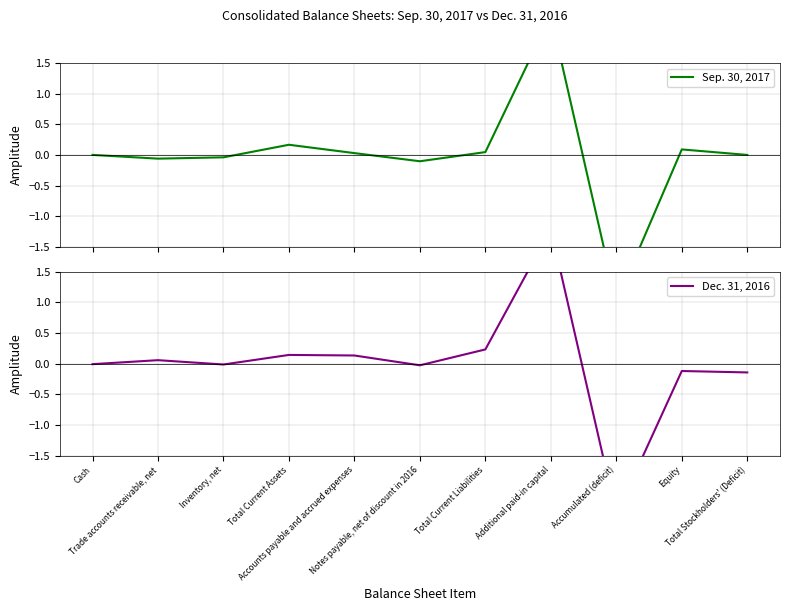

What is the spread (max minus min) of values at Notes payable, net of discount in 2016?

0.1